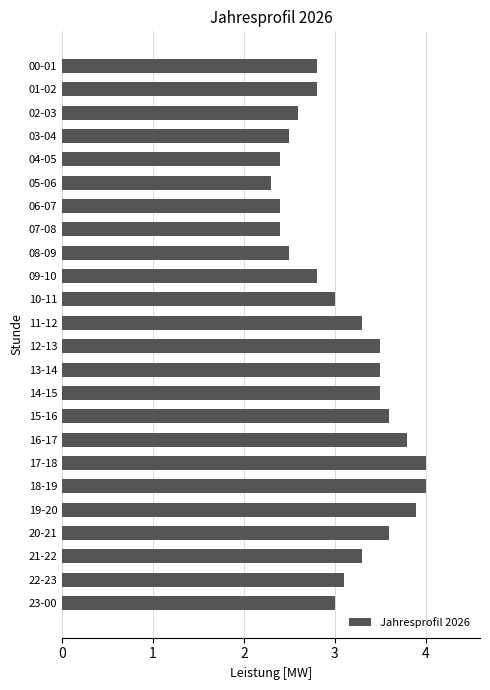

How many distinct data groups are displayed?

1